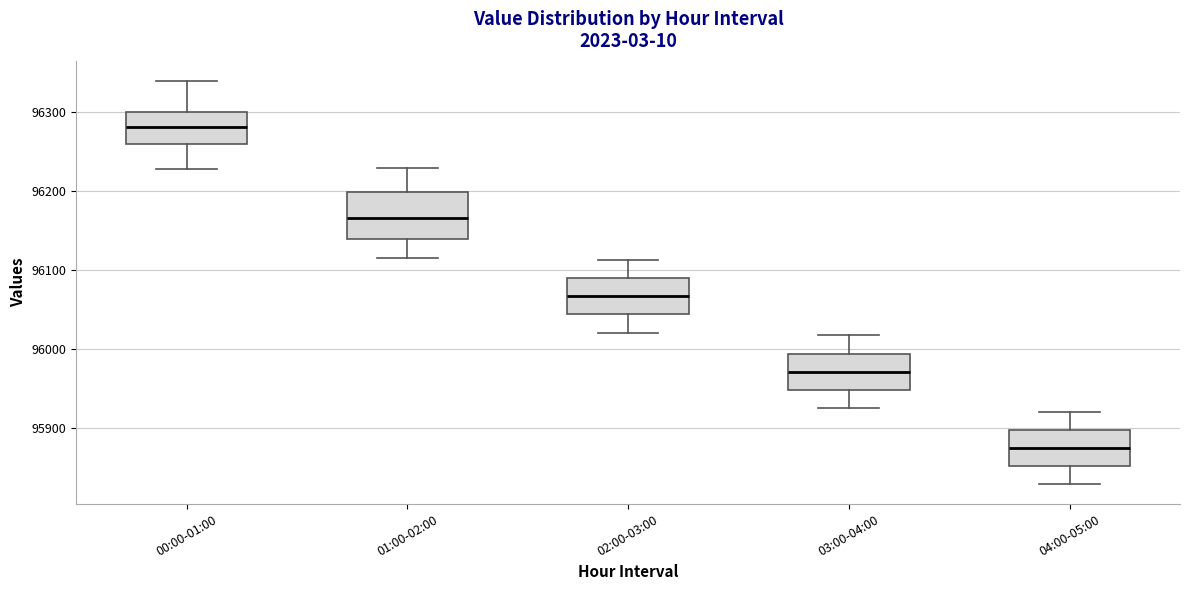

Comparing the boxes themselves (not the whiskers), which one is the tallest?

01:00-02:00